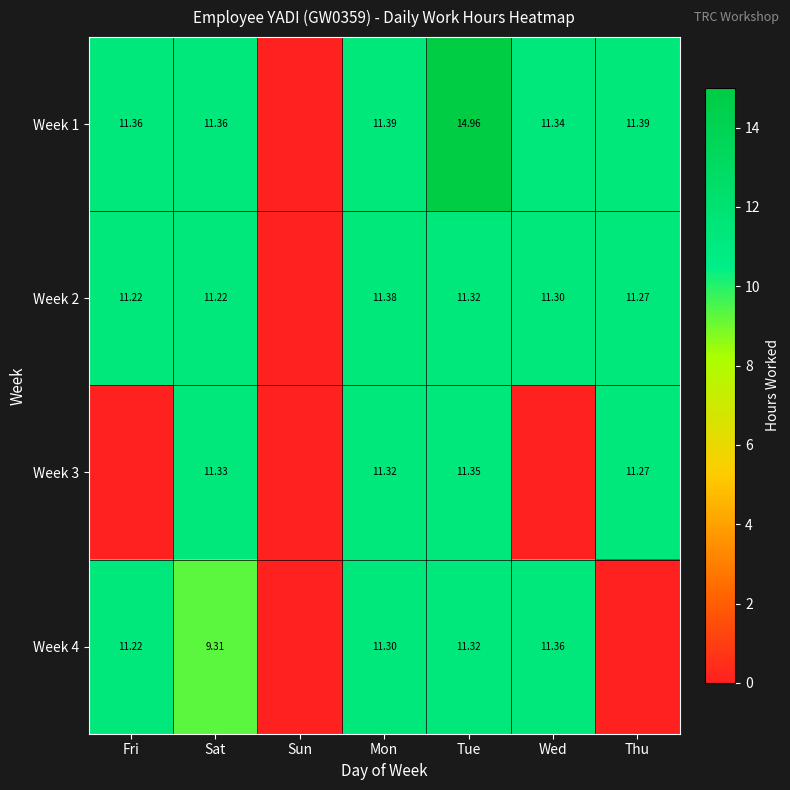

Which category has the lowest value across all series?

Sun